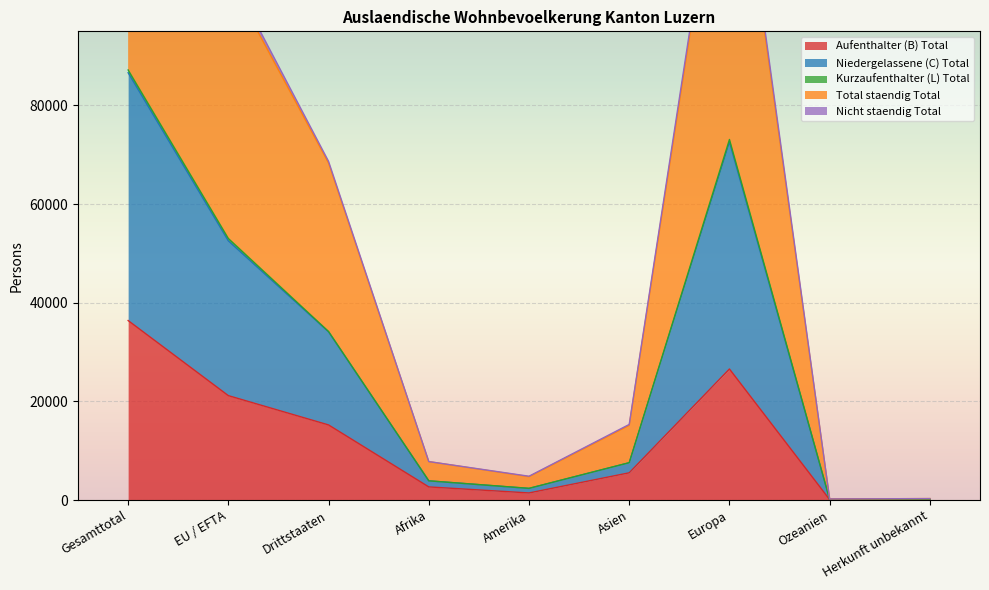

True or false: Niedergelassene (C) Total and Aufenthalter (B) Total cross at least once.

False